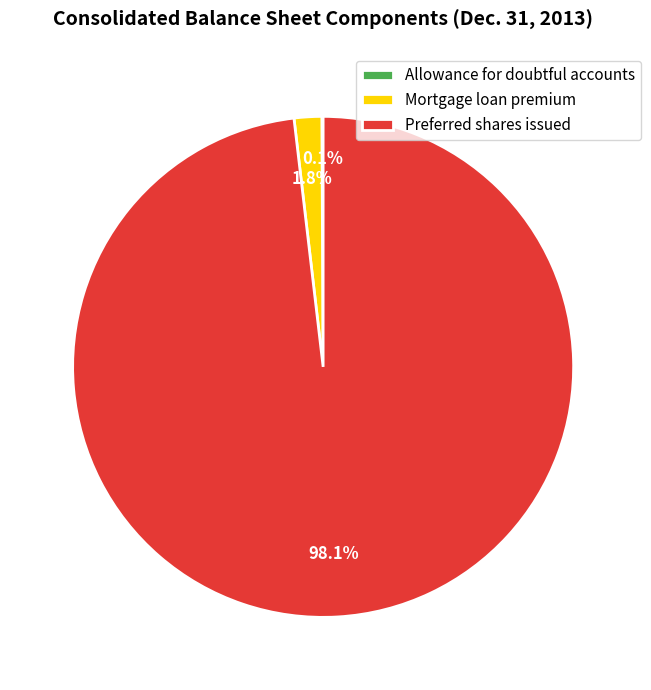

What is the largest slice in the pie chart?

Preferred shares issued